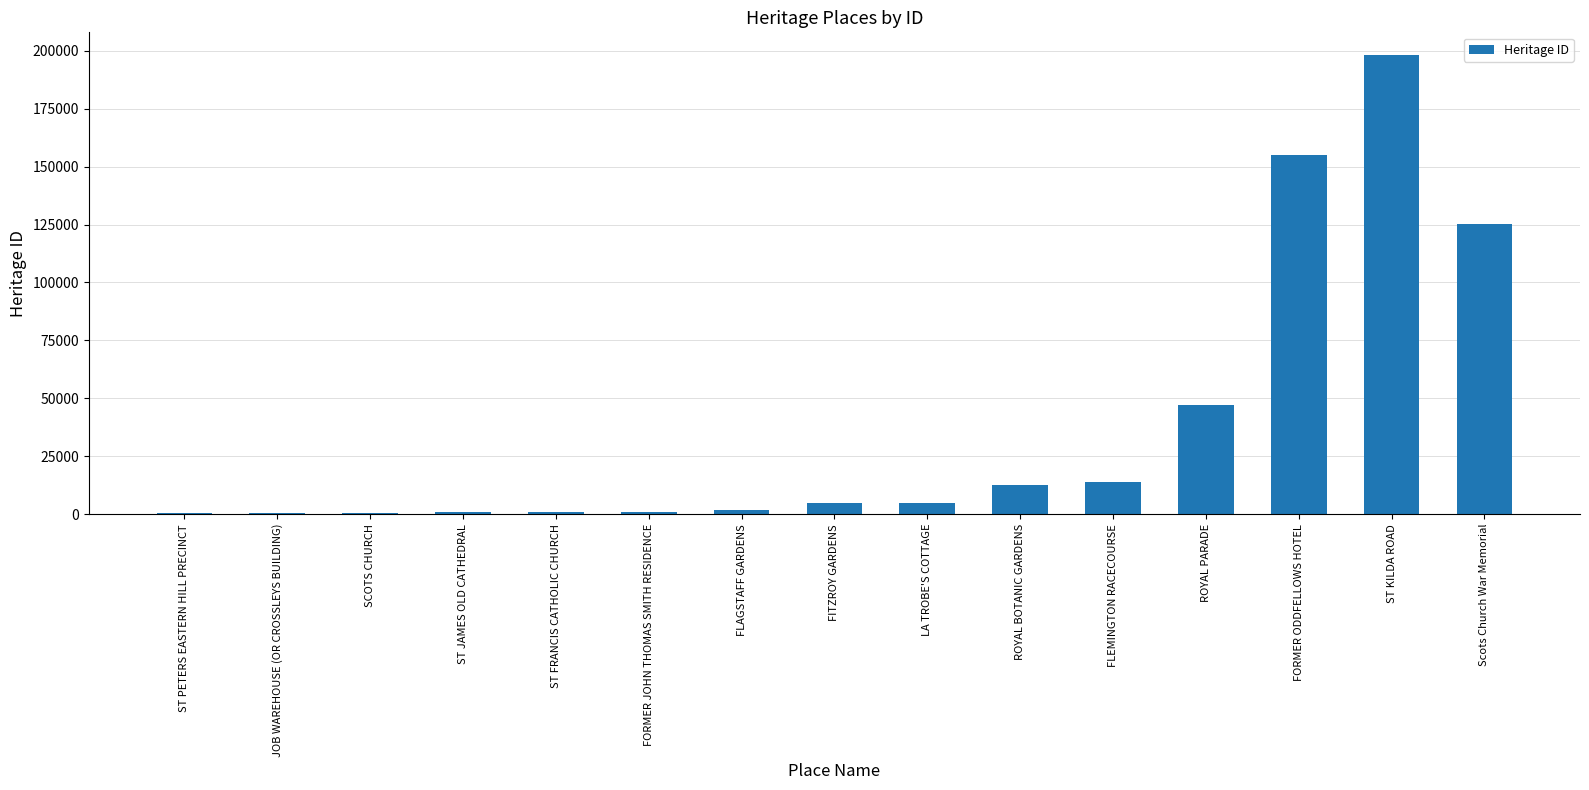

What is the sum of all values?

566992